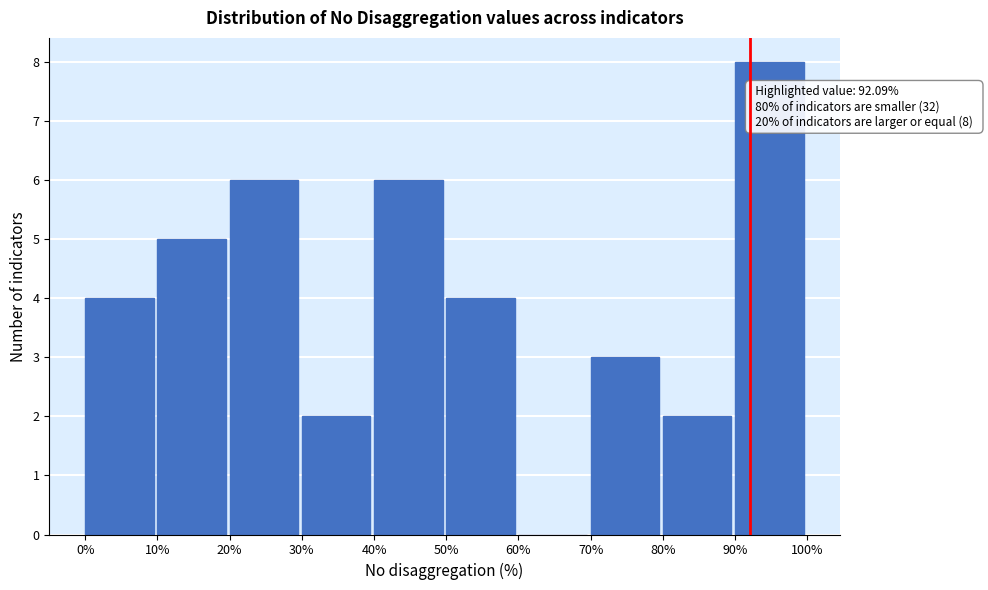

Which range on the x-axis has the tallest bar?

90% to 100%